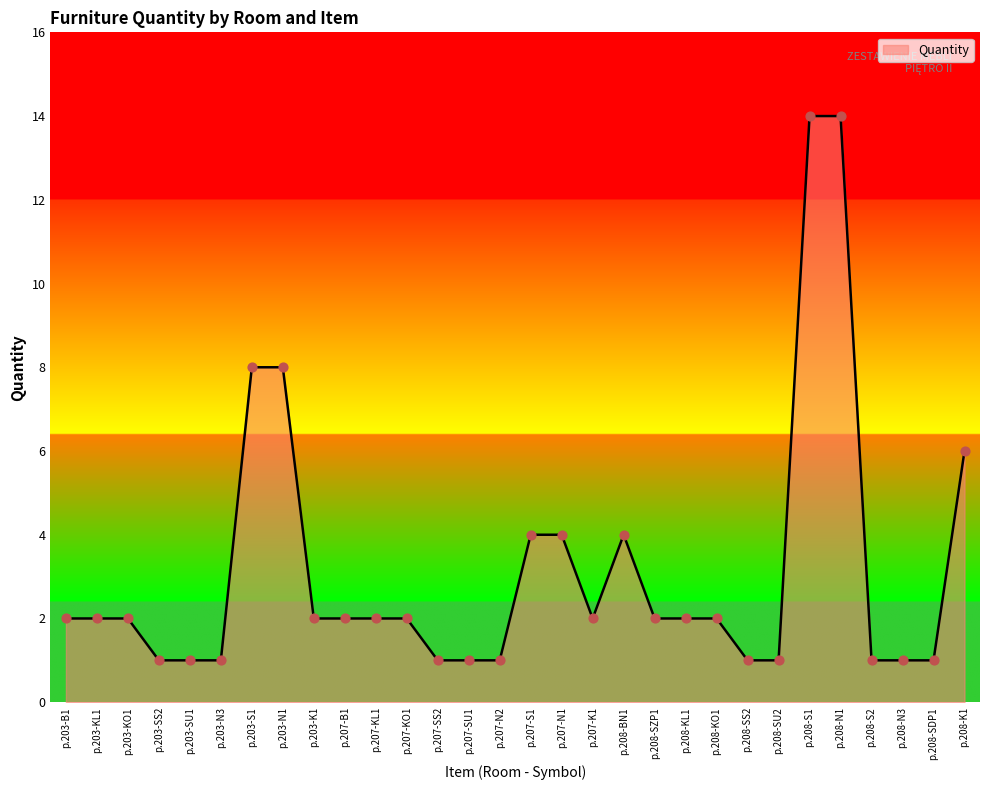

Approximately how many times larger is the value at p.208-KL1 compared to p.208-N3?

2.0